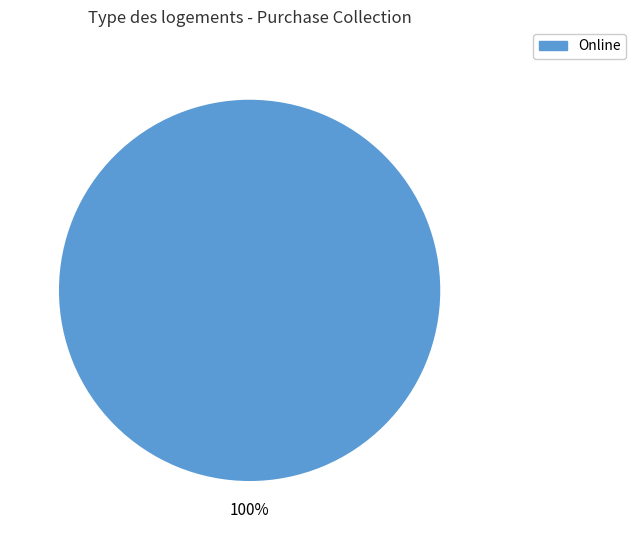

How many slices are in this pie chart?

1